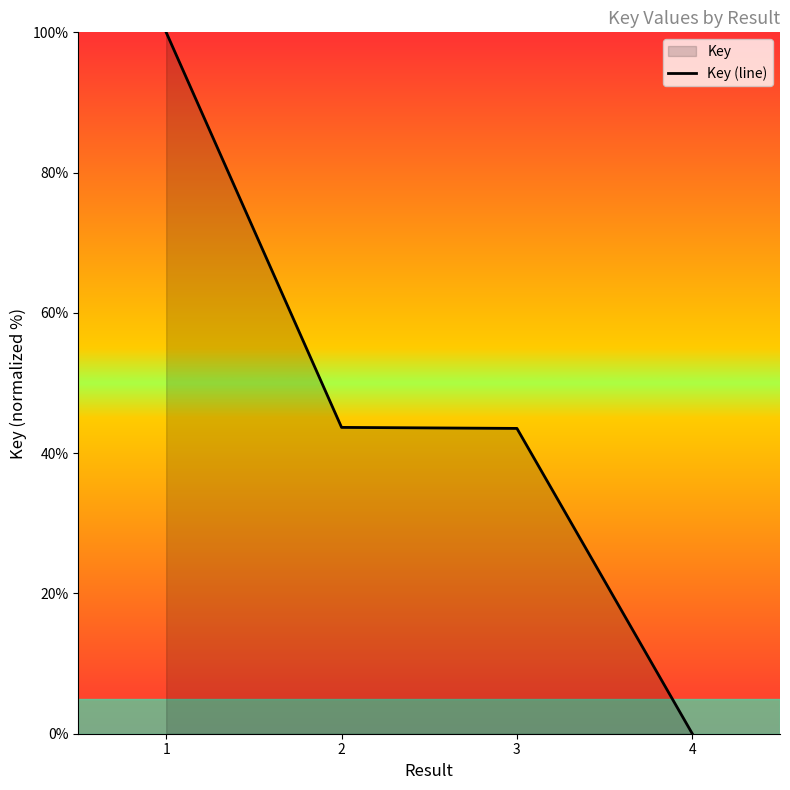

At which category does the chart reach its minimum across all series?

4